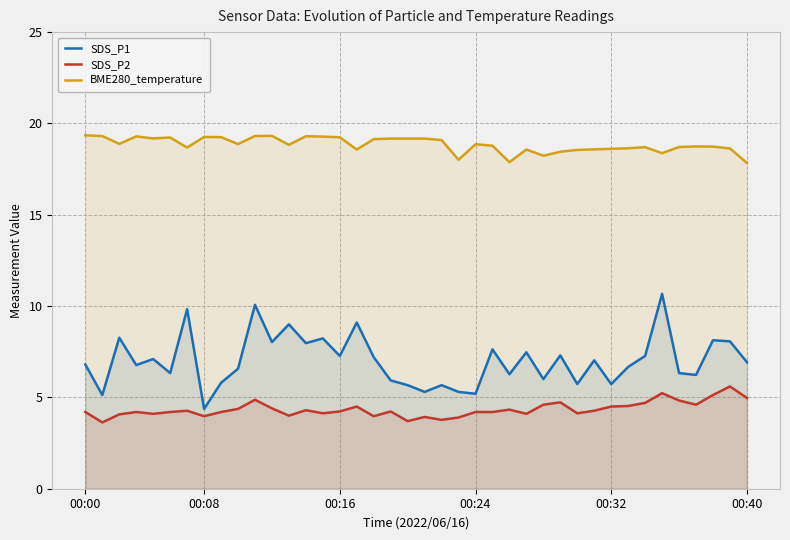

Which has a higher value, 00:00 or 34?

34